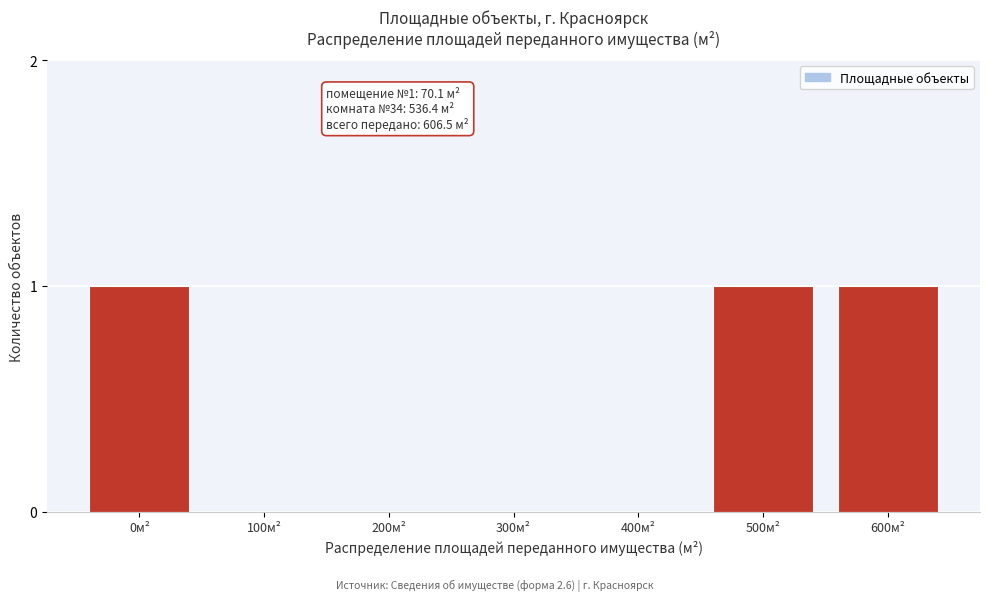

Reading left to right, list all the values displayed in this chart.

0м²=1	100м²=0	200м²=0	300м²=0	400м²=0	500м²=1	600м²=1